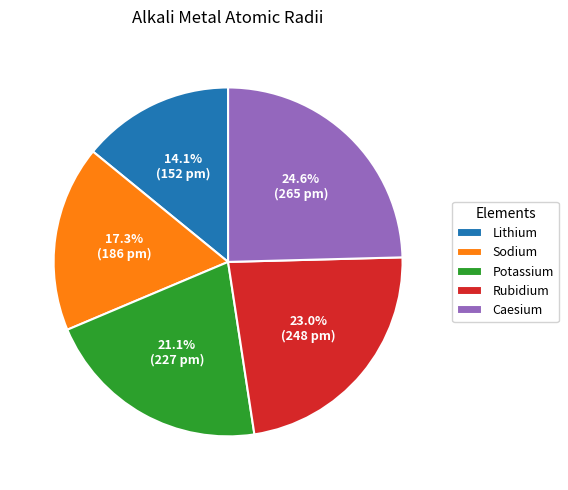

How many segments does this pie chart have?

5